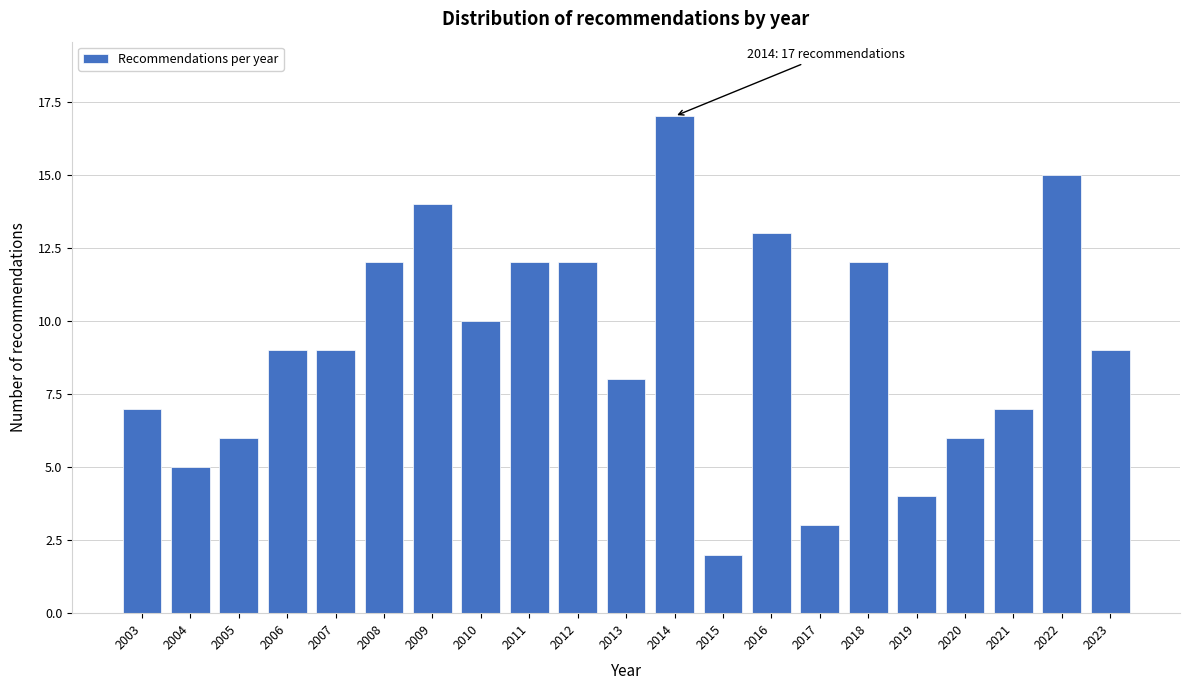

Reading right to left, list all the values displayed in this chart.

2023=9	2022=15	2021=7	2020=6	2019=4	2018=12	2017=3	2016=13	2015=2	2014=17	2013=8	2012=12	2011=12	2010=10	2009=14	2008=12	2007=9	2006=9	2005=6	2004=5	2003=7